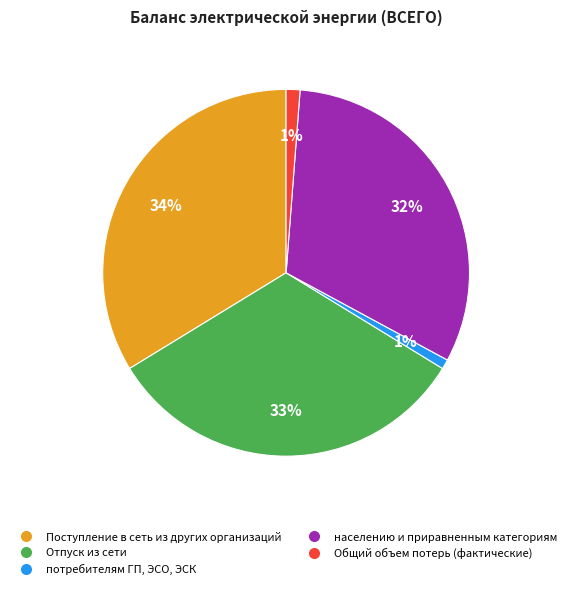

How many segments does this pie chart have?

5